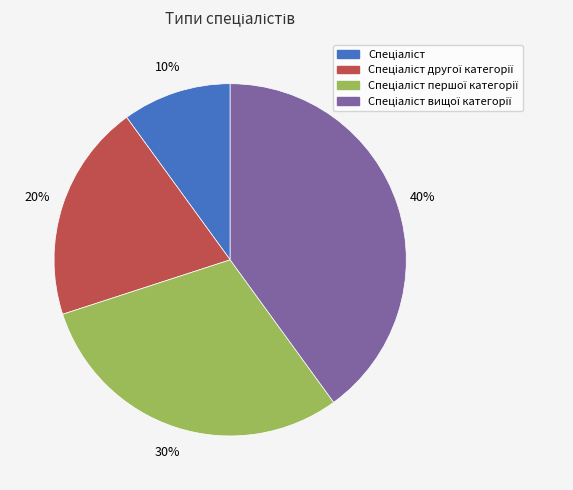

Does any single category account for the majority?

No